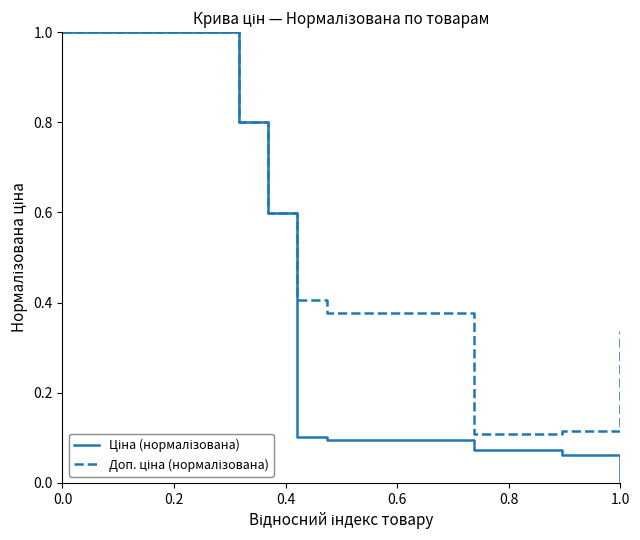

What is the greatest value displayed?

1.0